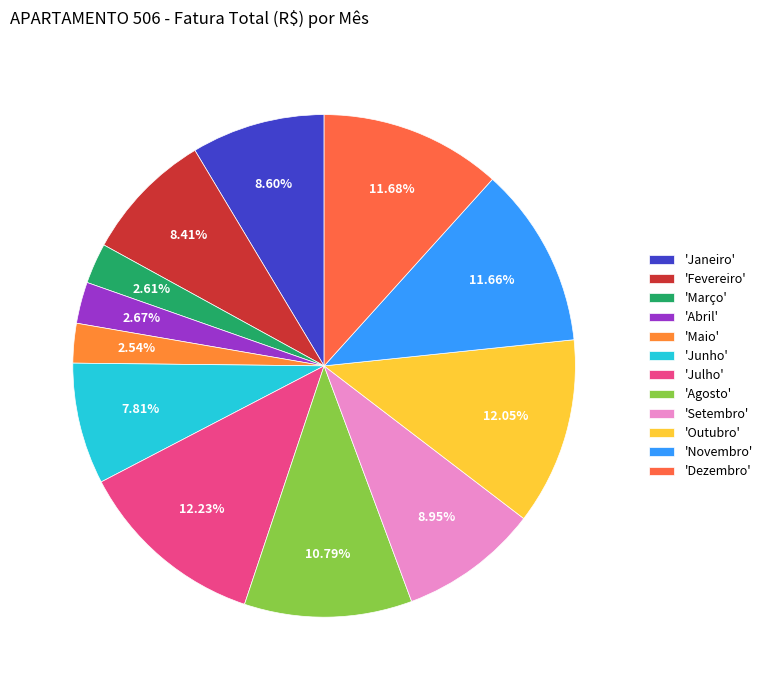

Rank the categories by value from lowest to highest.

Maio, Março, Abril, Junho, Fevereiro, Janeiro, Setembro, Agosto, Novembro, Dezembro, Outubro, Julho